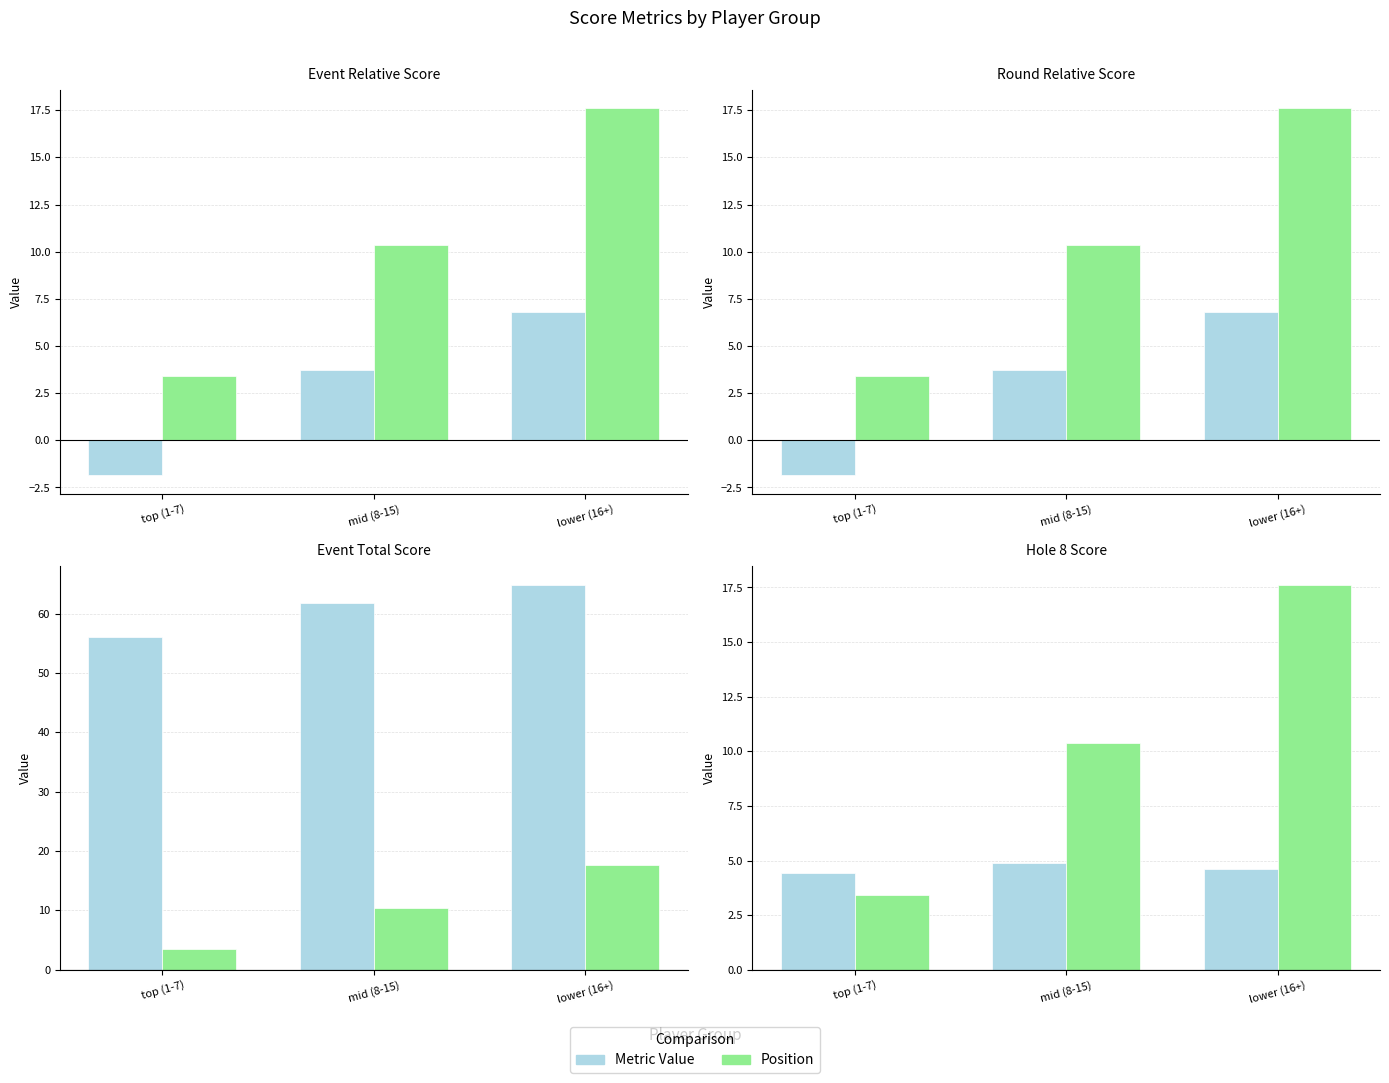

Is it true that Position equals 24.1 at lower (16+)?

False